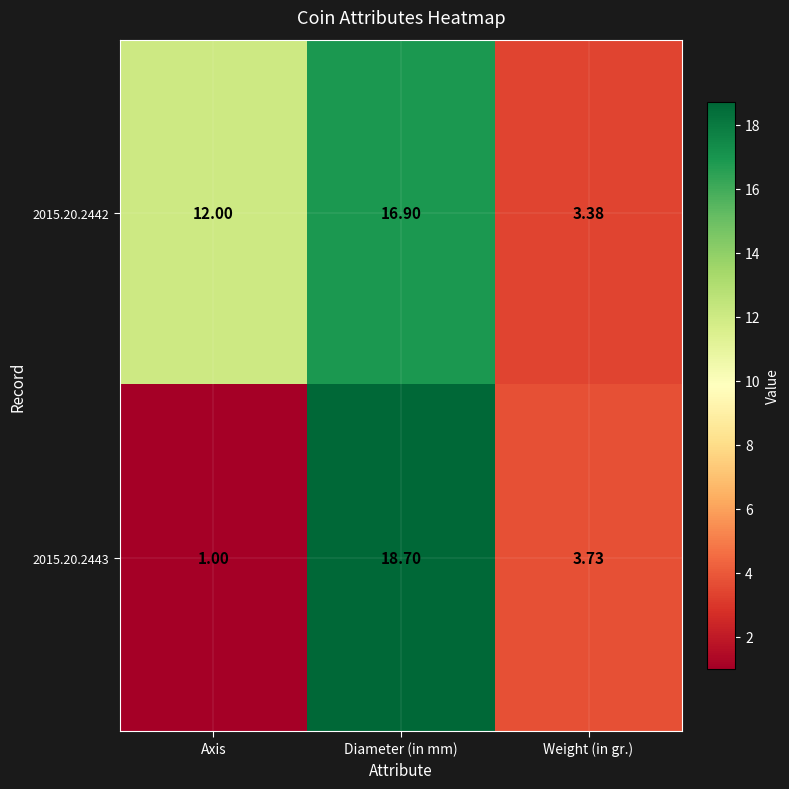

Which series has the widest spread of values?

2015.20.2443